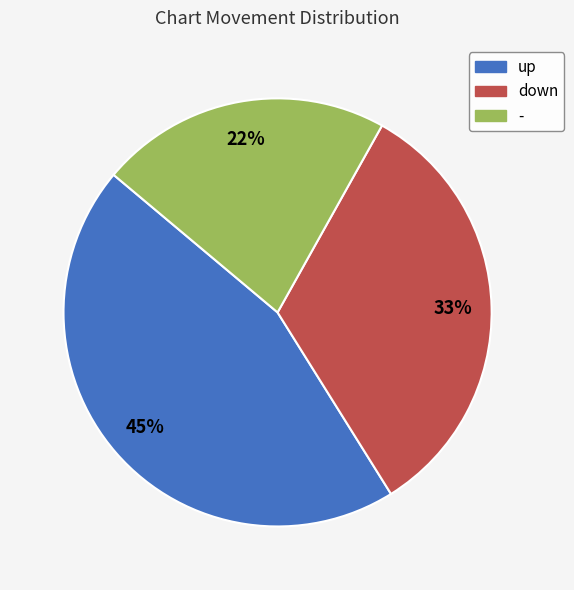

Is it true that down is 22% of the pie?

False